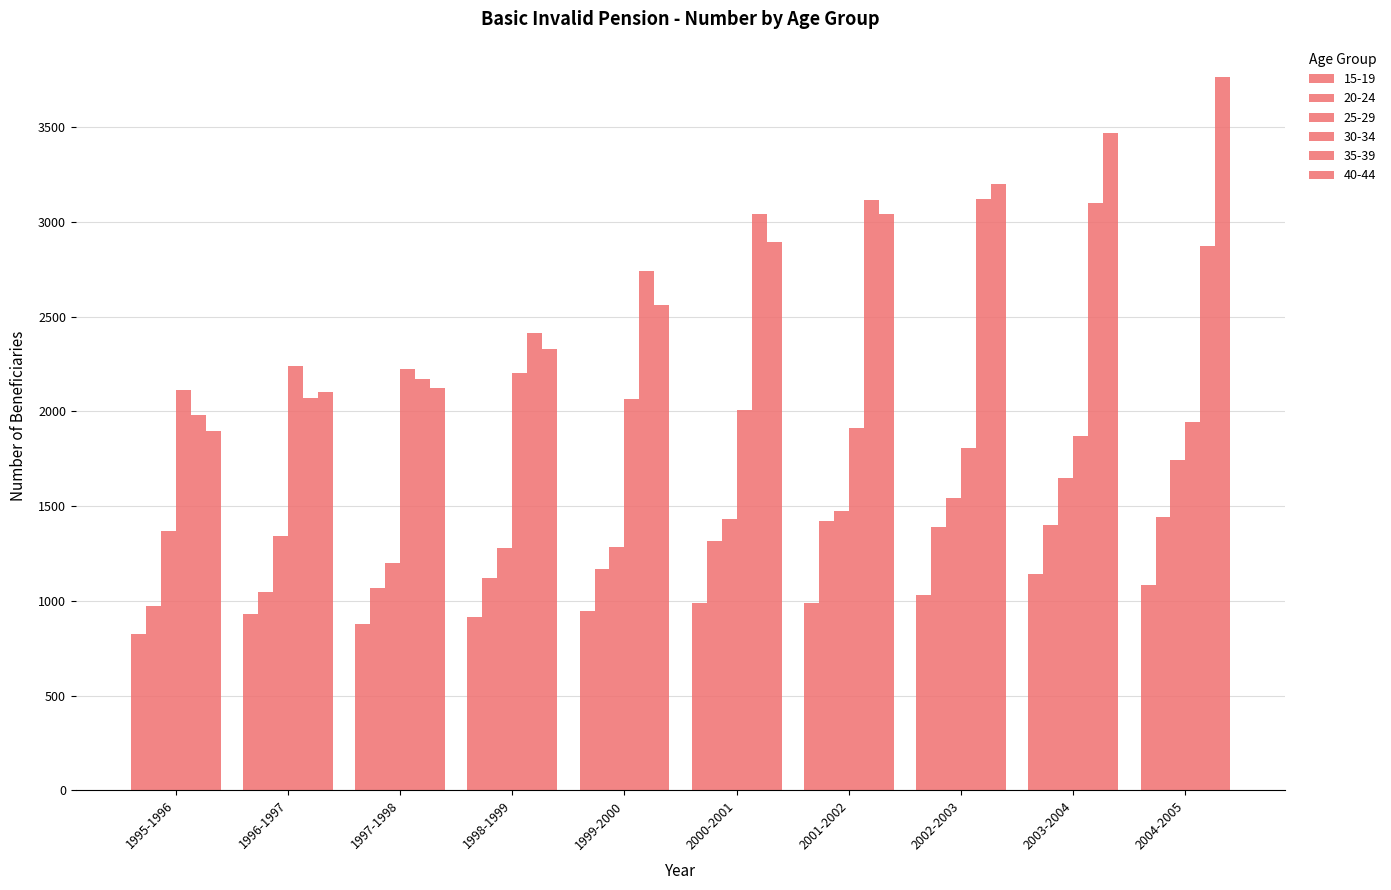

How many data points in 25-29 are less than 1431?

5